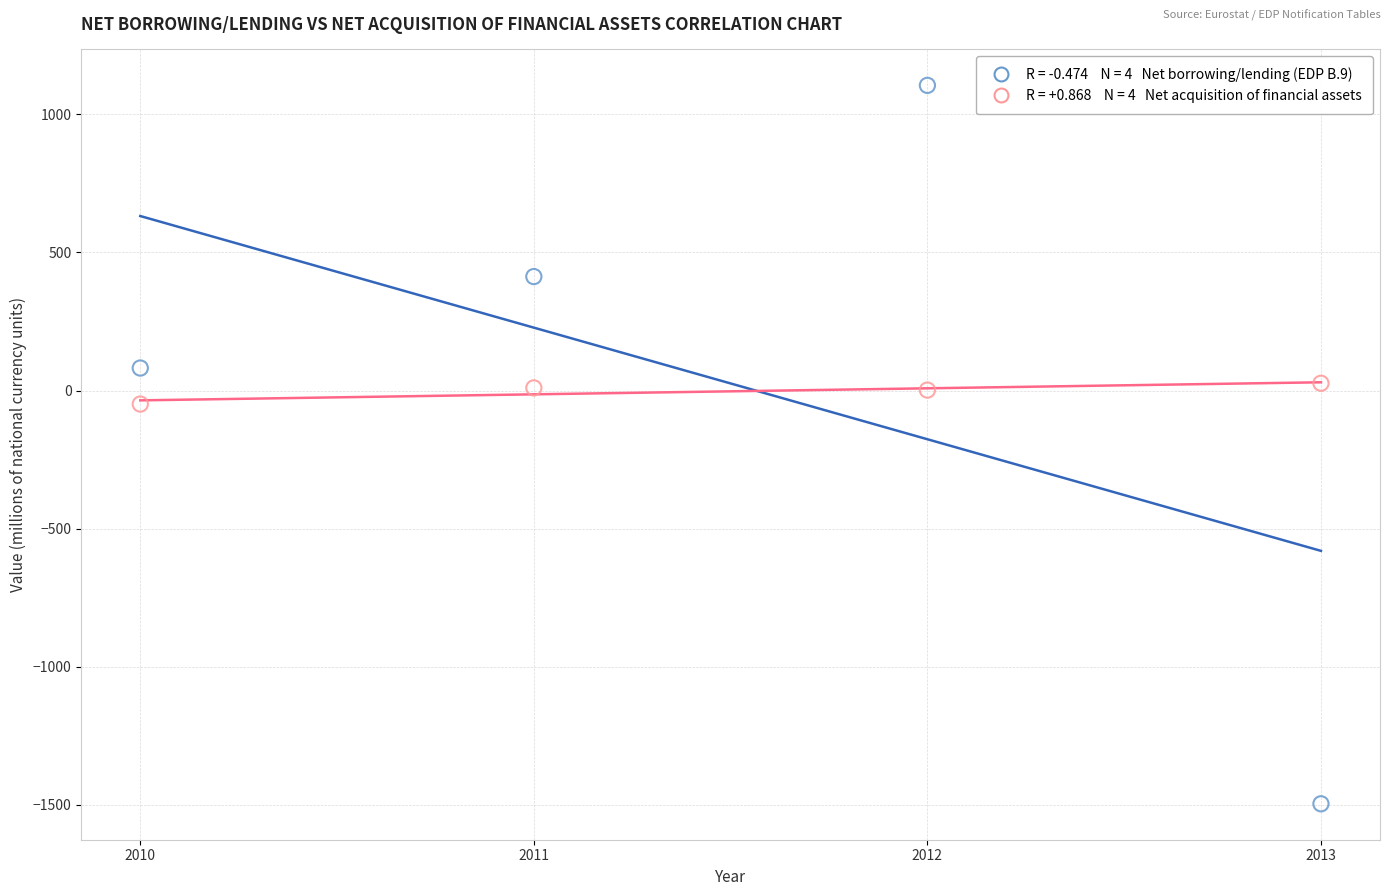

Across all data points, what is the range of X values (max minus min)?

3.0